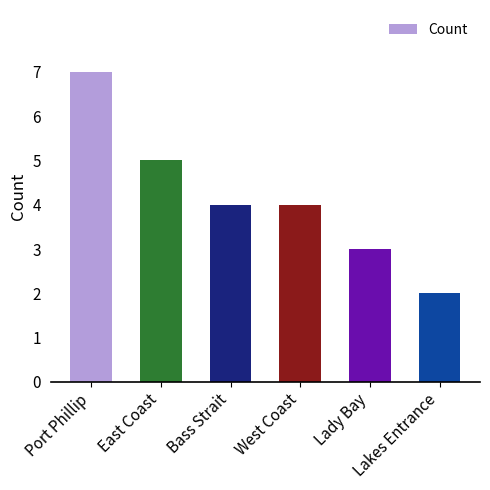

How many data points does each series have?

6